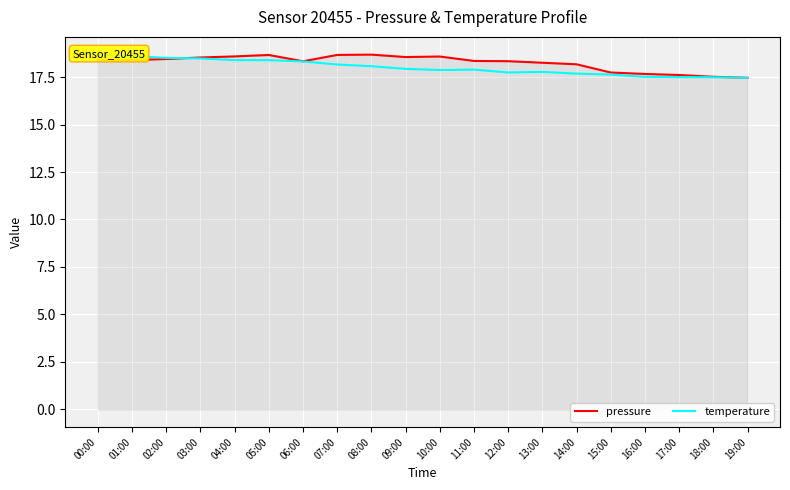

True or false: pressure has a value of 11.9 at 18:00.

False